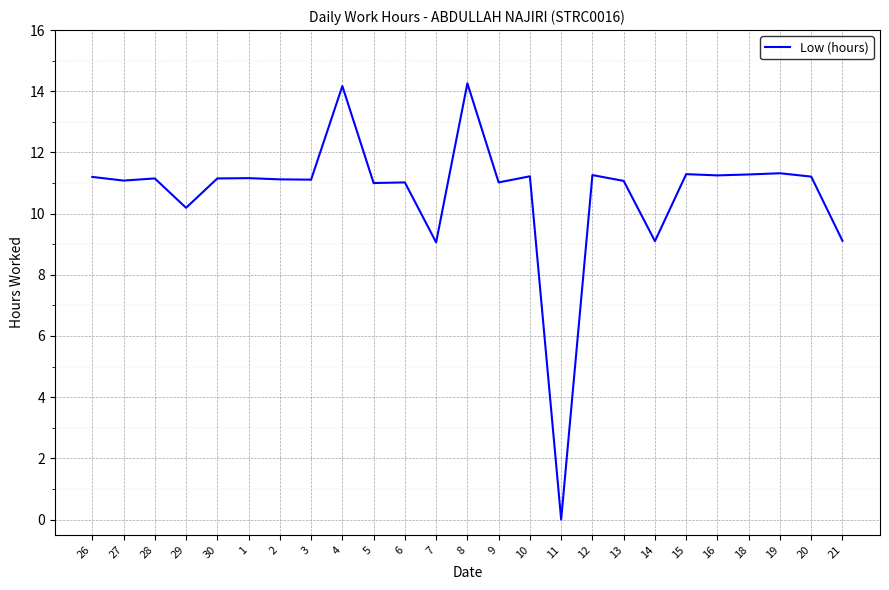

What position from the right is 18?

4